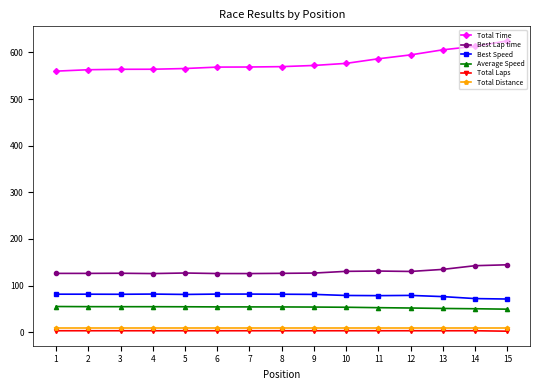

Which series has the largest range (max minus min)?

Total Time